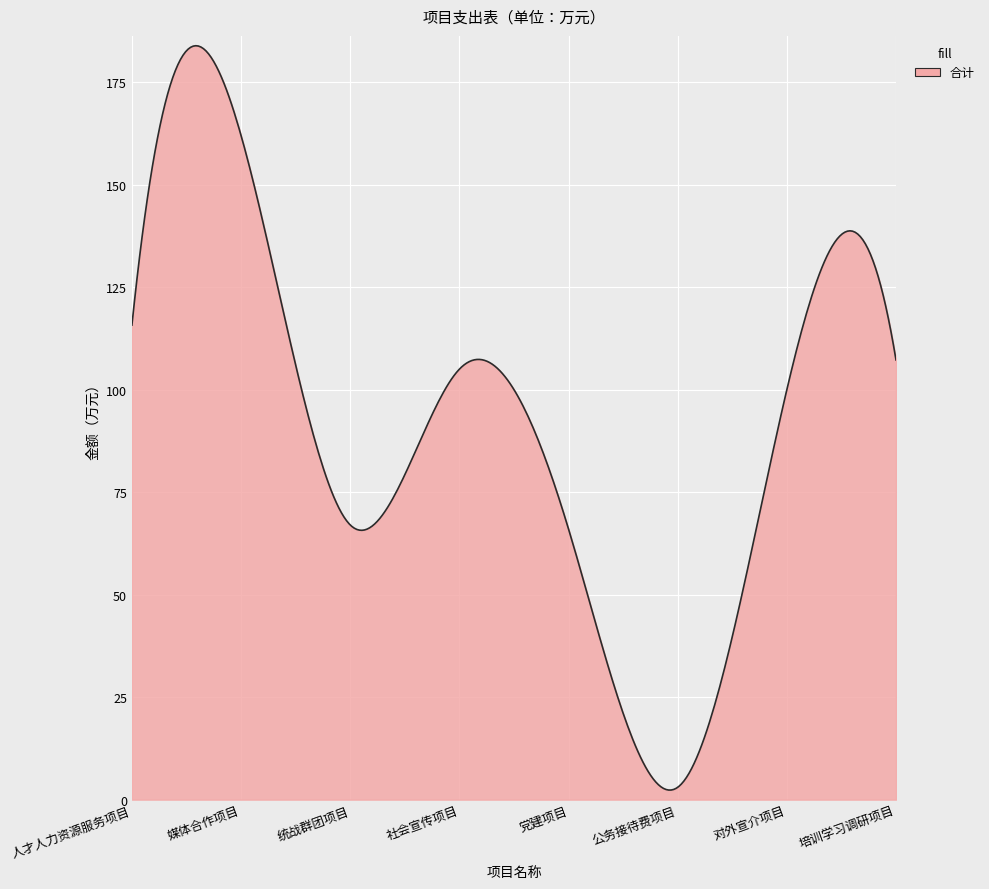

What is the maximum value shown in the chart?

183.9